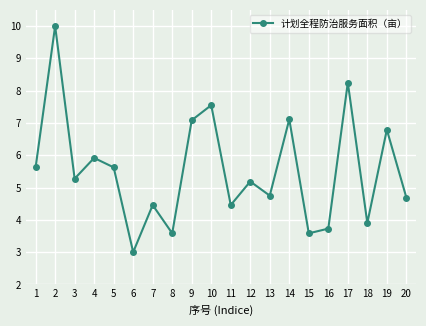

True or false: the data shows 8.2 at 17.

True